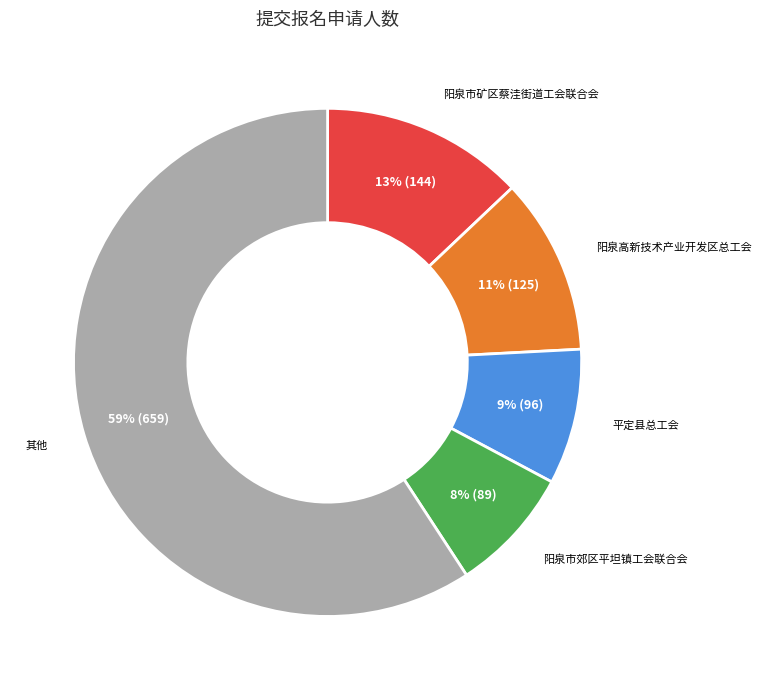

Count the number of slices in the pie.

5